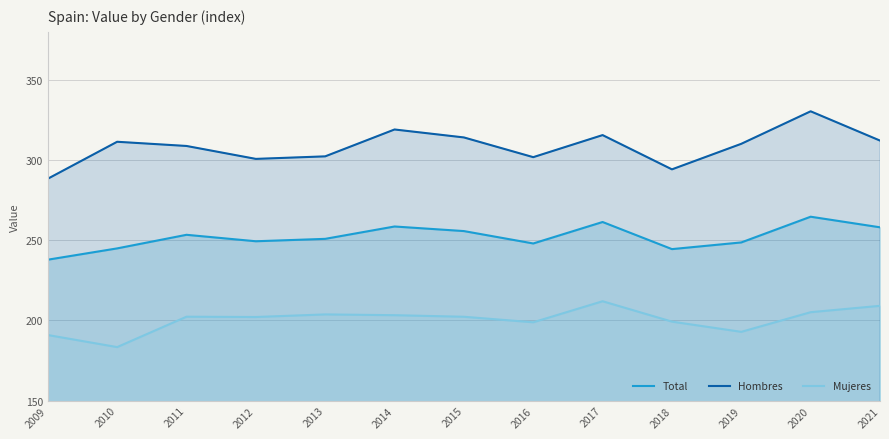

What is the total value across all series at 2018?

738.0